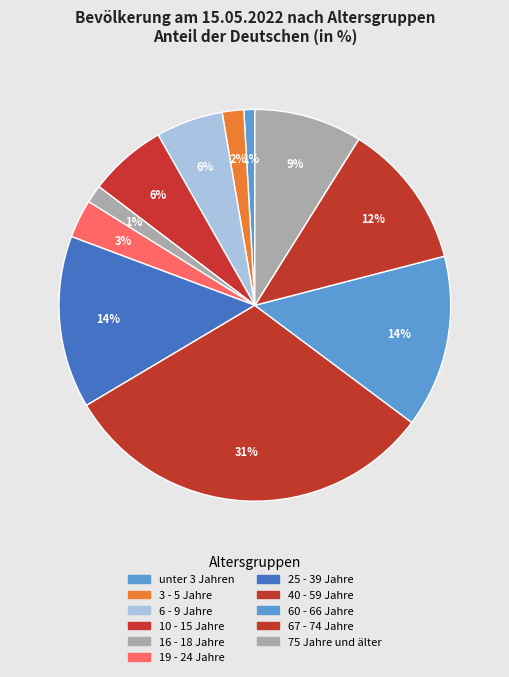

To the nearest percent, what is the difference between the largest and smallest slice percentages?

30%